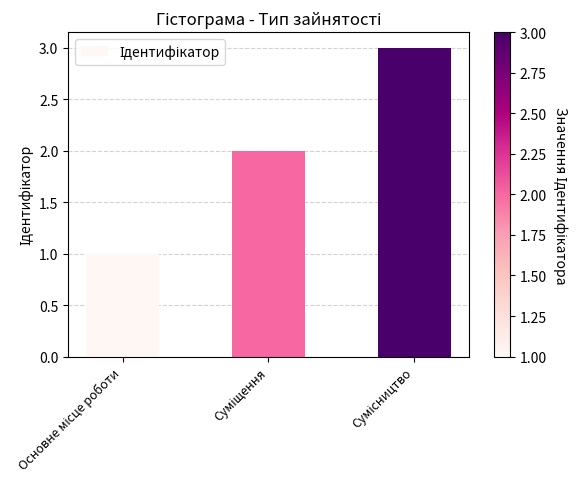

What is the difference between the maximum and second lowest values?

1